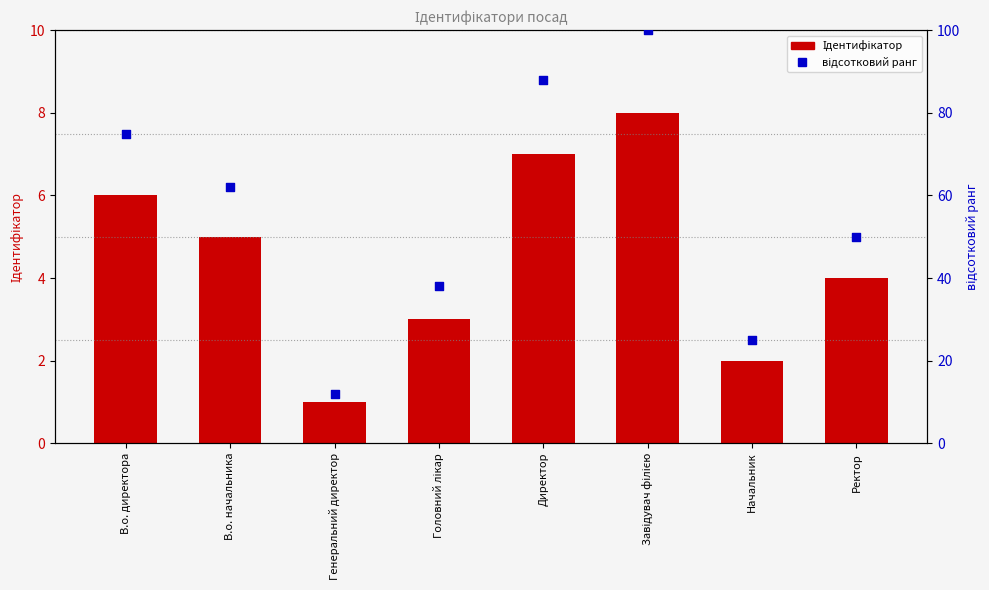

Which series has the widest spread of Y values?

відсотковий ранг